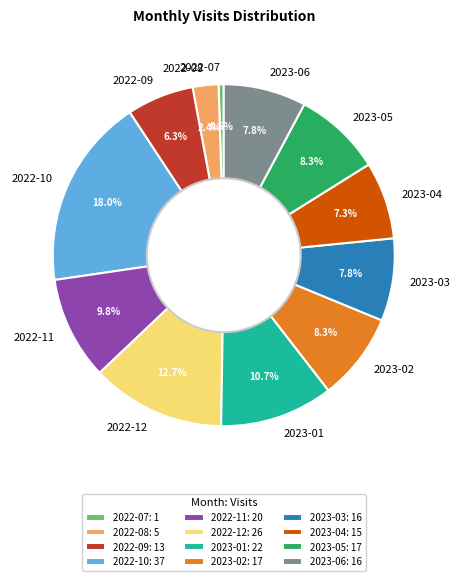

To the nearest percent, what portion does 2023-02 represent?

8%